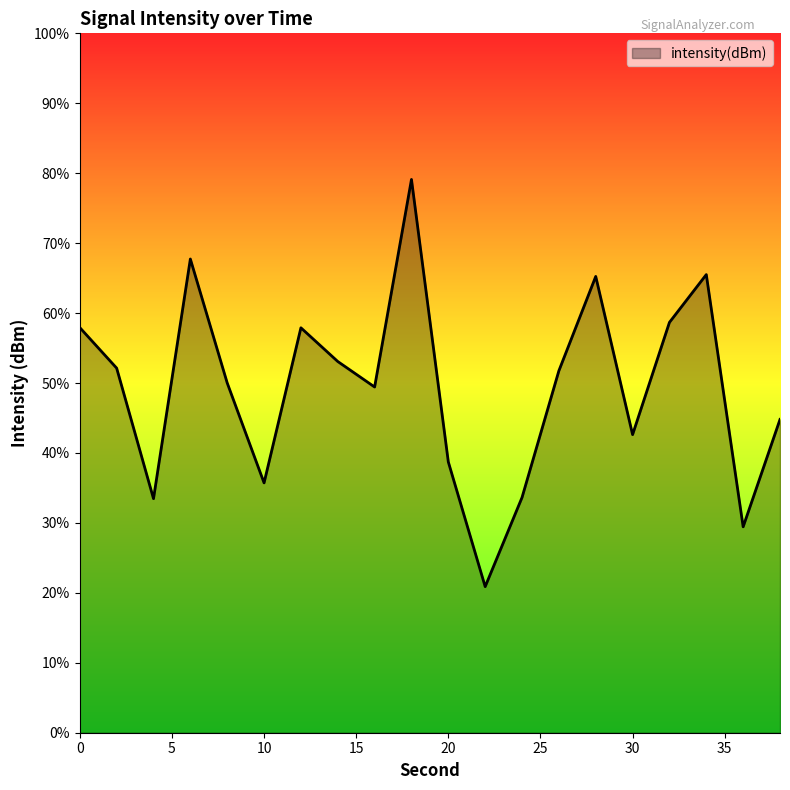

How many lines are shown in the chart?

1